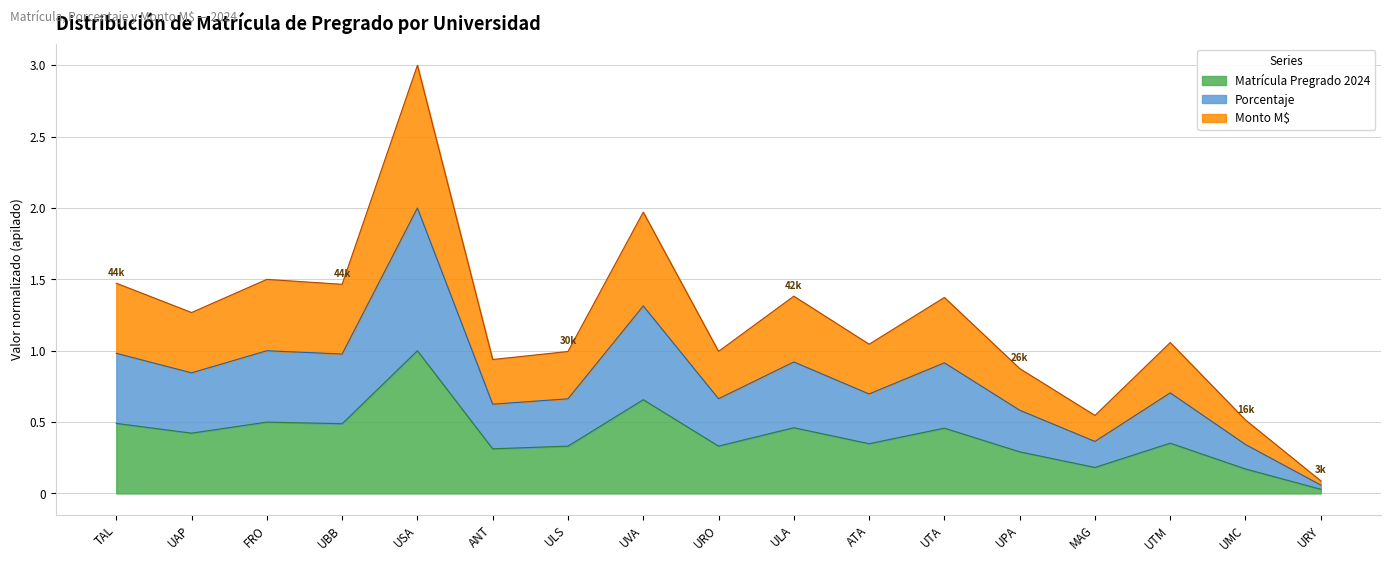

What is the spread (max minus min) of values at ULS?

0.7